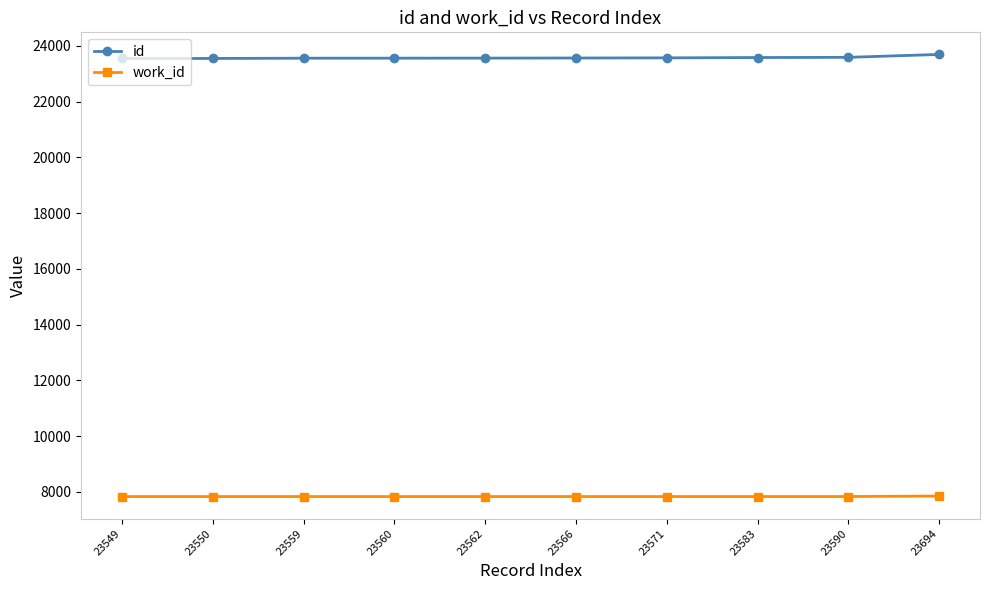

List the series in order of their peak value, lowest first.

work_id, id